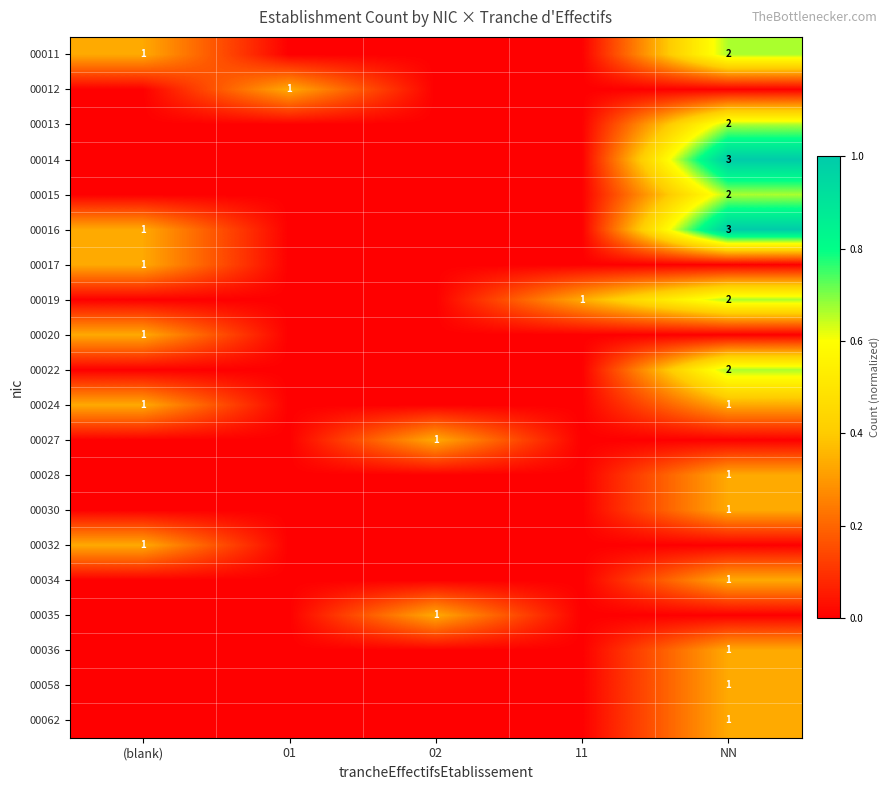

How many values in the 00032 series exceed 0?

1